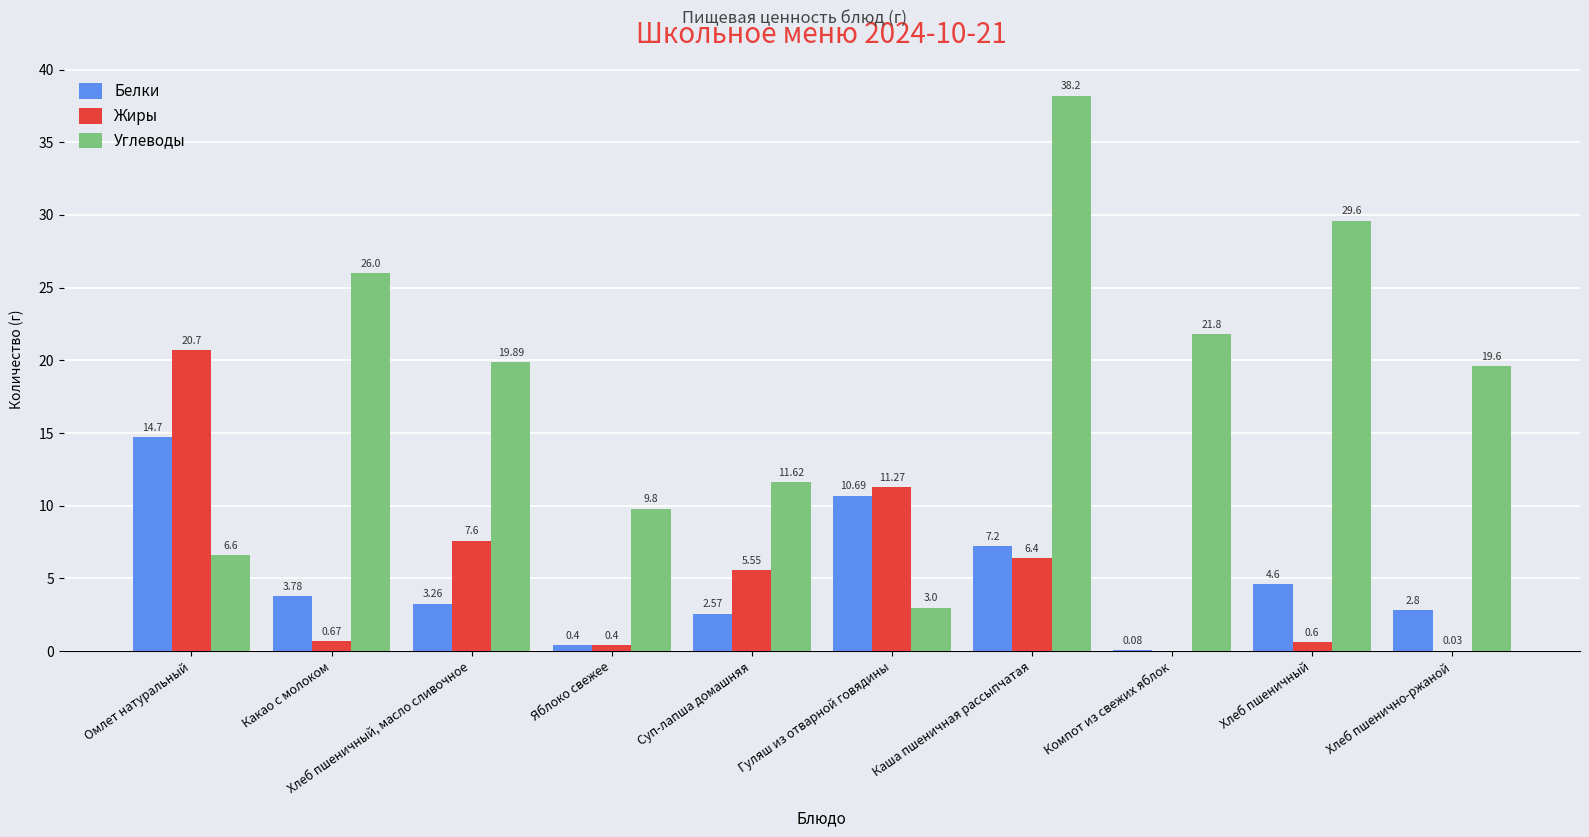

What is the spread (max minus min) of values at Каша пшеничная рассыпчатая?

31.8